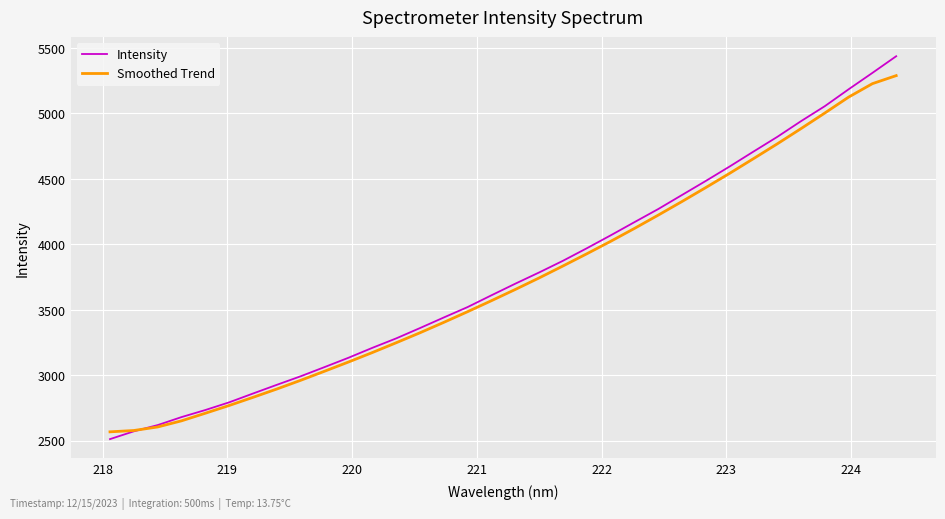

List the series in order of their peak value, lowest first.

Smoothed Trend, Intensity